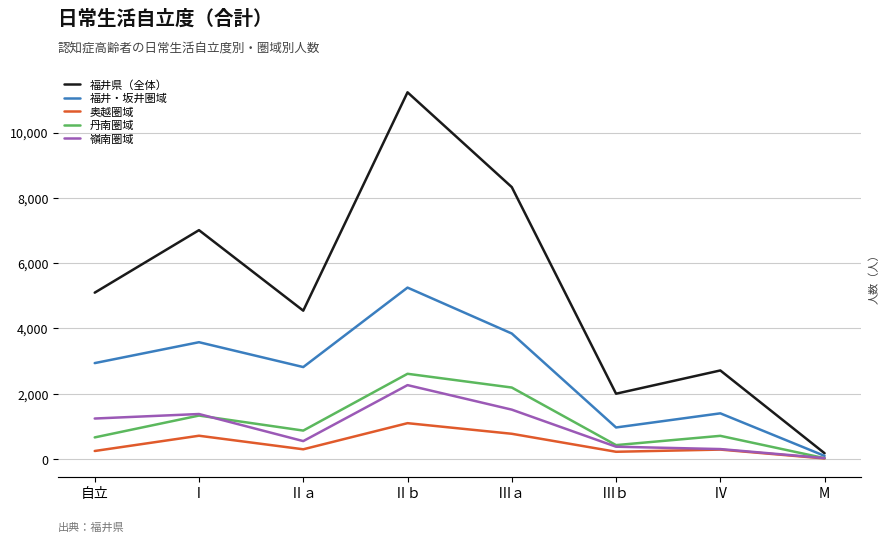

What position from the right is Ⅳ?

2